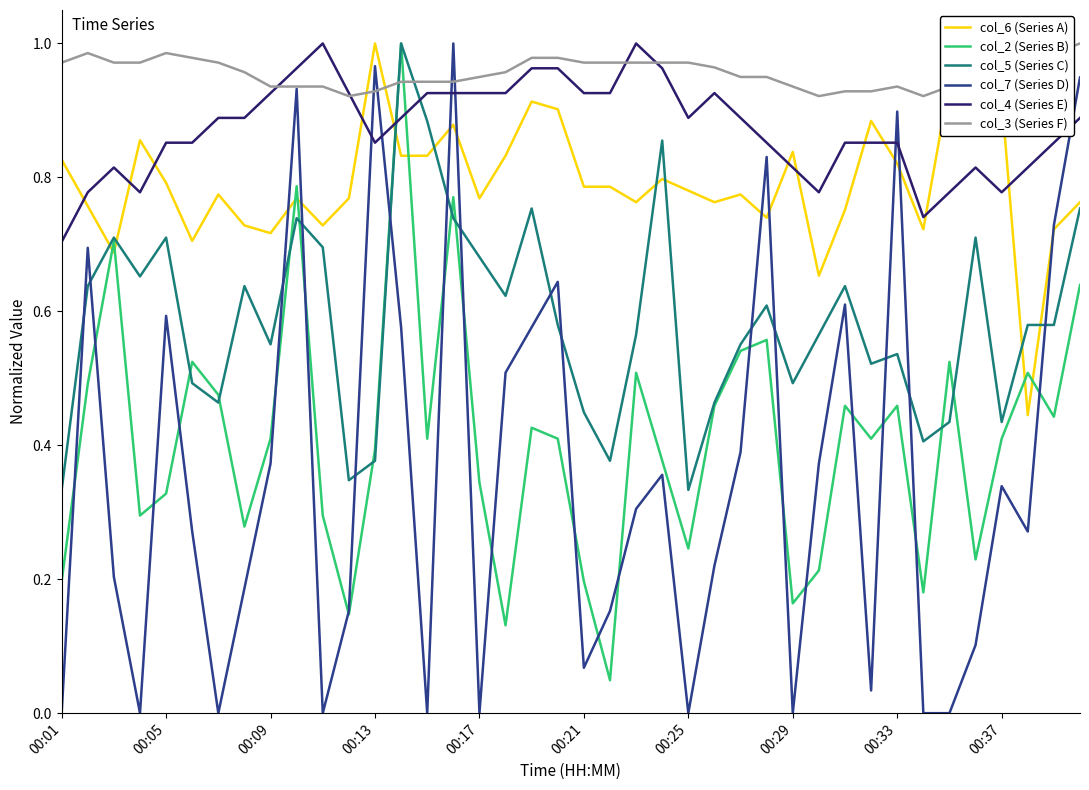

Which series has the widest spread of values?

col_7 (Series D)